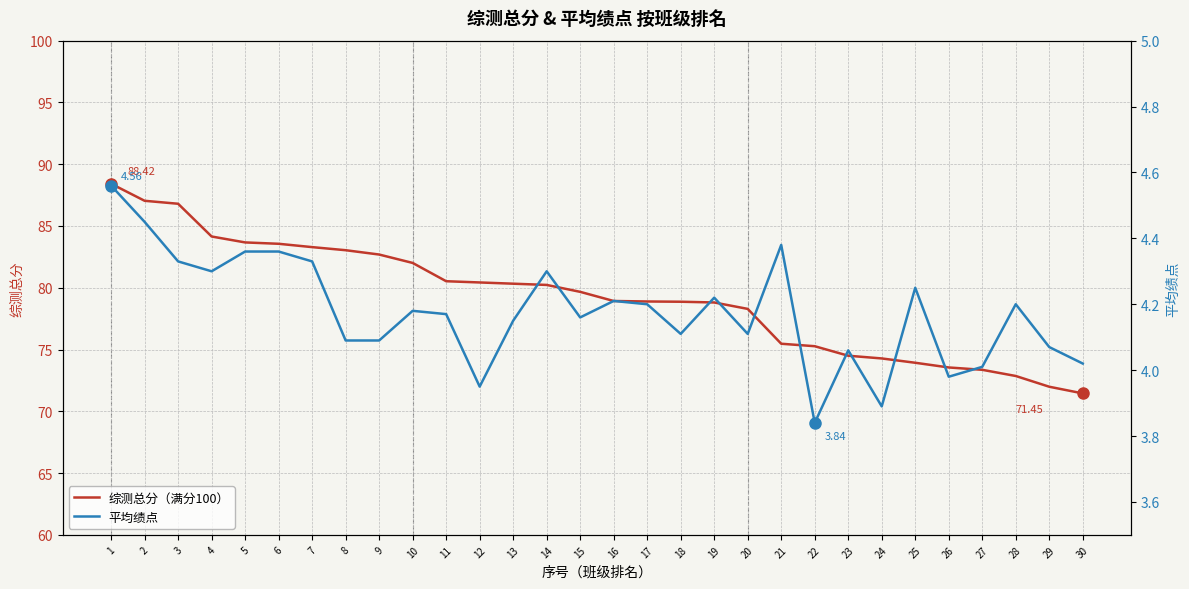

What value does the 平均绩点 series have at 17?

4.2